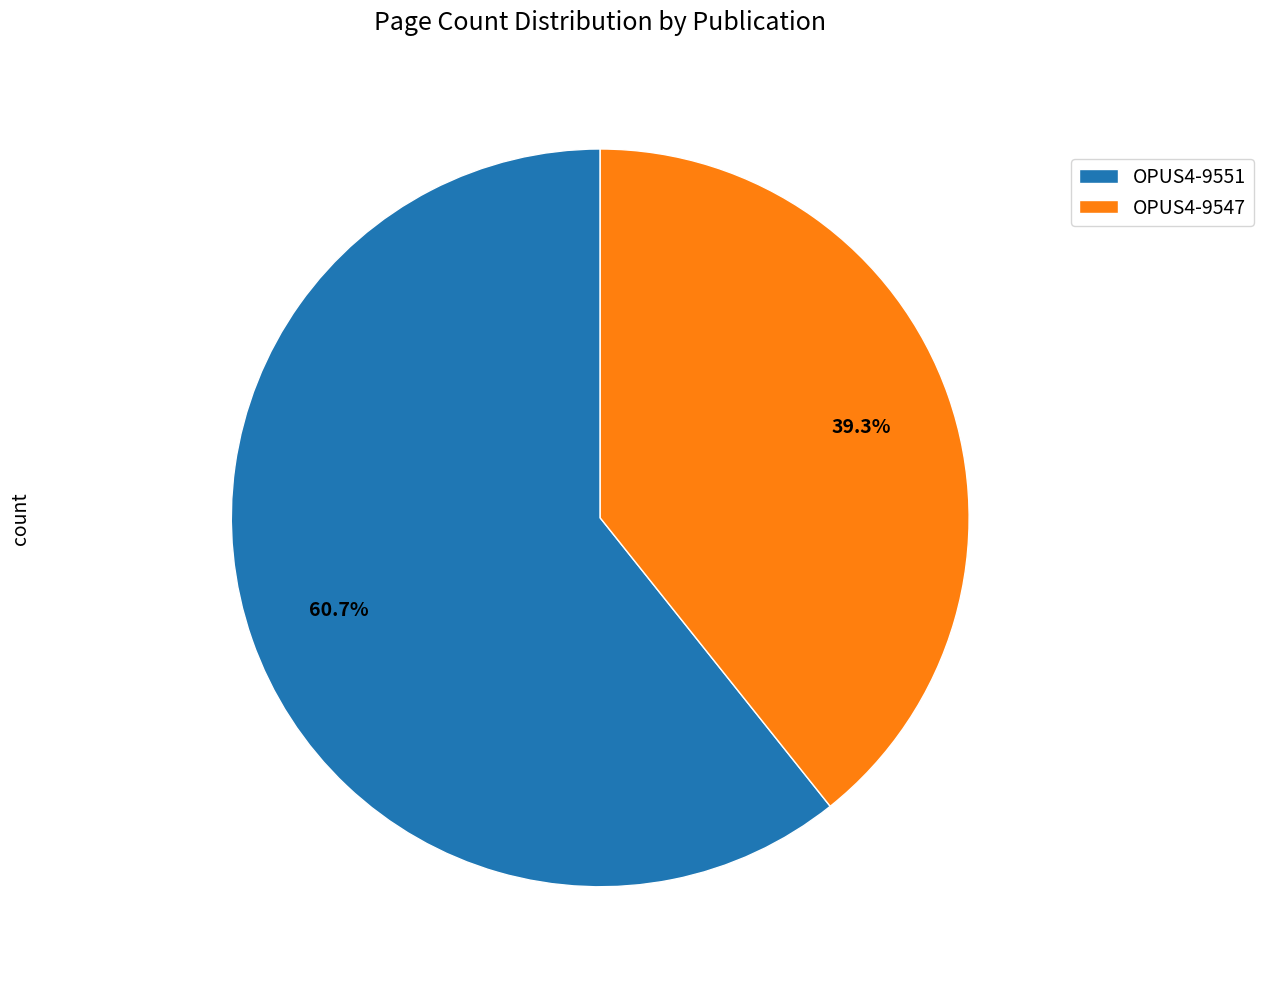

To the nearest percent, what percentage of the pie is OPUS4-9551?

61%